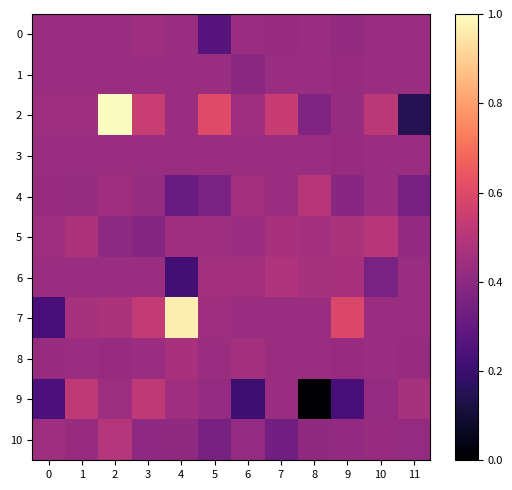

What is the difference between the highest and lowest values at 6?

0.3